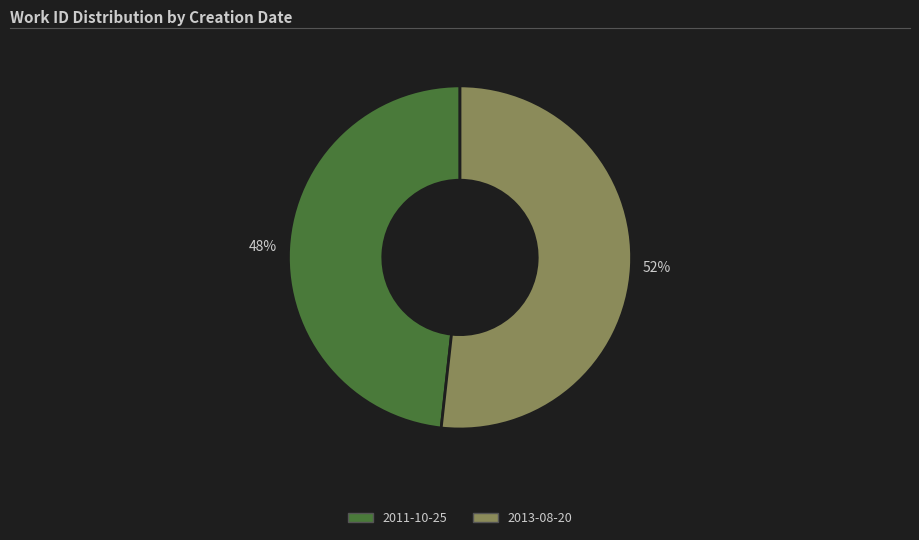

True or false: 2011-10-25 accounts for 62% of the total.

False